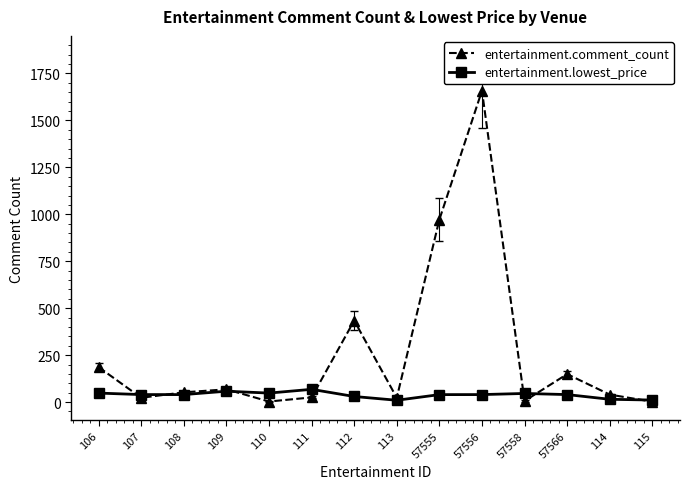

What is the maximum value shown in the chart?

1658.0